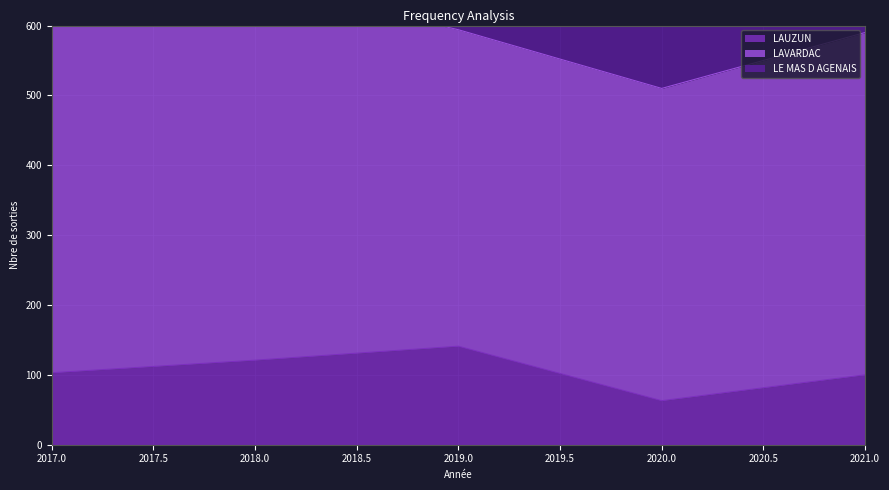

True or false: LAUZUN has a value of 63 at 2020.0.

True